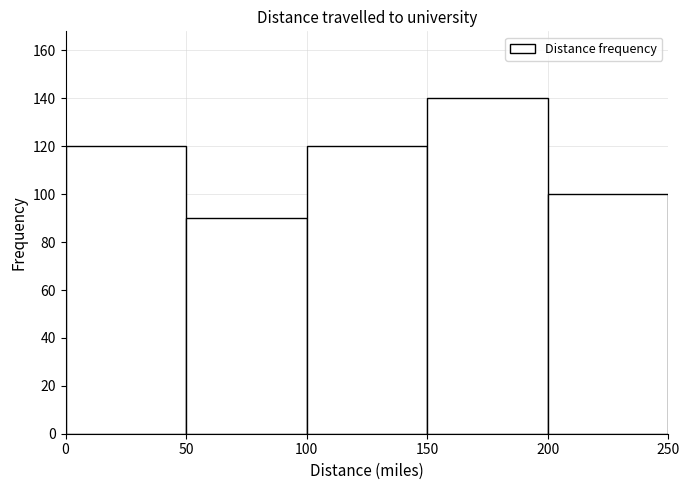

Reading left to right, list every bar in this chart as the range it spans on the x-axis followed by its height. The values are not printed on the chart, so give them approximately, as read against the axis.

0 to 50: 120
50 to 100: 90
100 to 150: 120
150 to 200: 140
200 to 250: 100